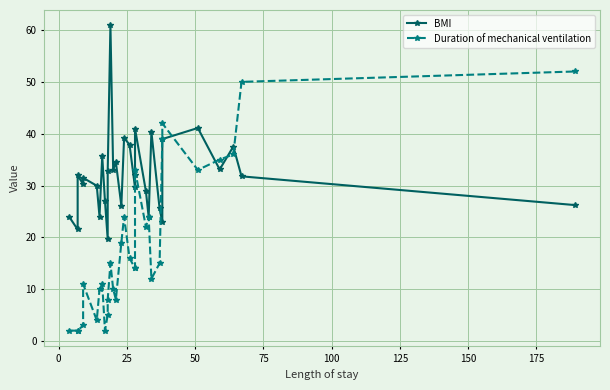

How many interior local peaks does the BMI series have?

10